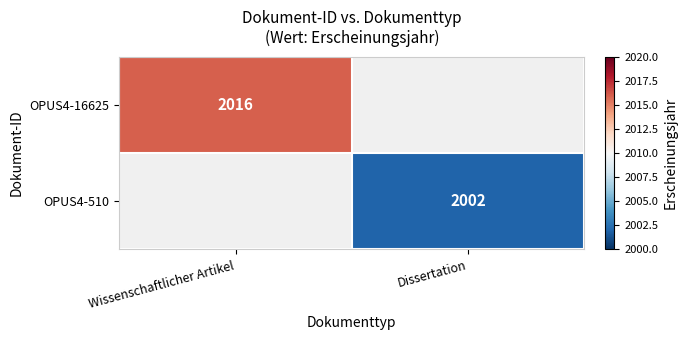

The OPUS4-16625 series shows 536 at Wissenschaftlicher Artikel. True or false?

False